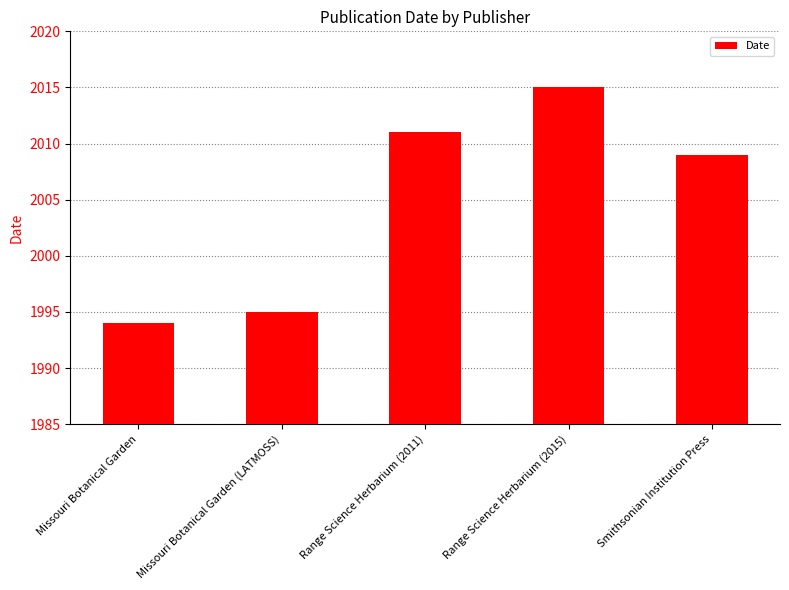

What is the smallest value displayed?

1994